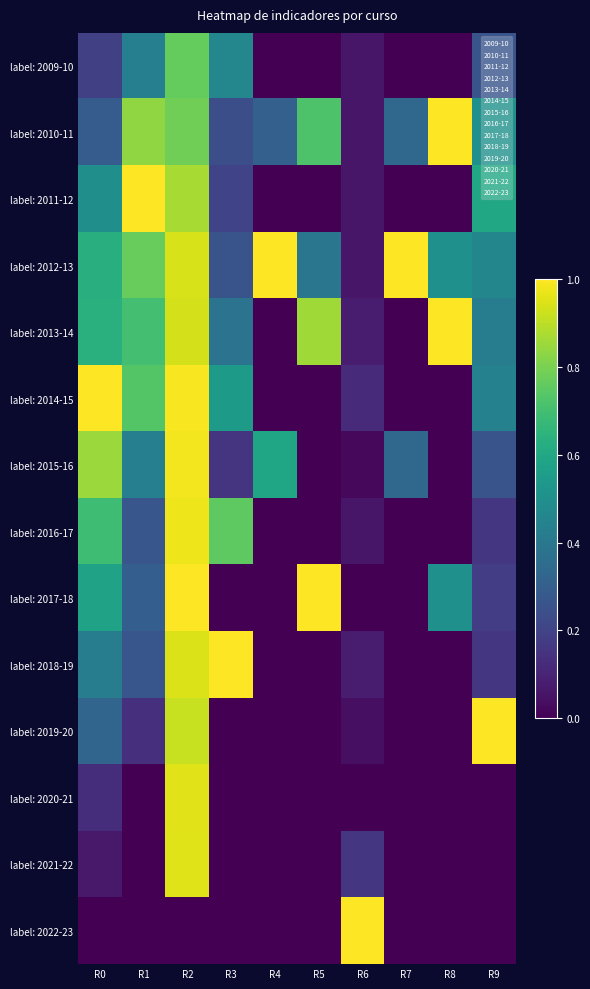

At how many categories does at least one series exceed 0?

10